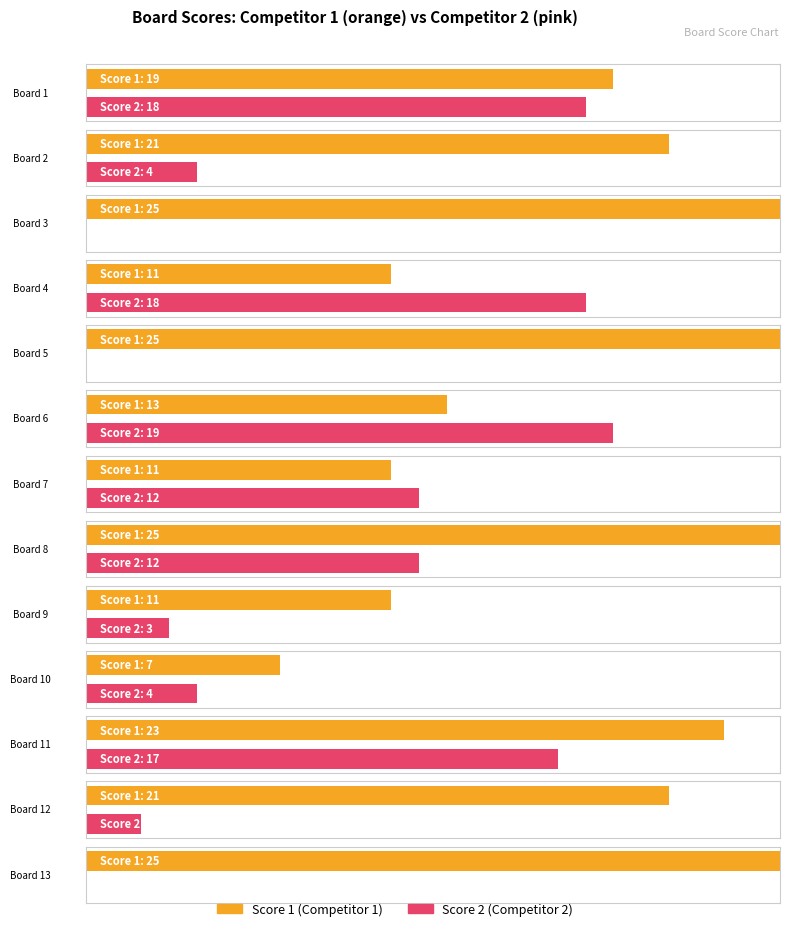

What is the highest value of the Score 1 series?

25